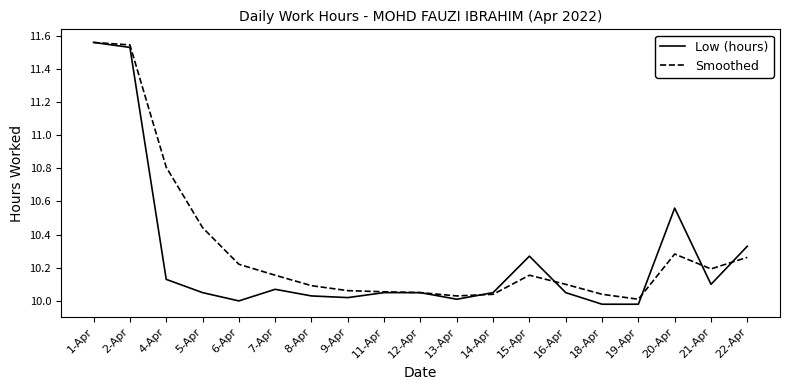

Which series ends up on top after the final intersection of Smoothed and Low (hours)?

Low (hours)